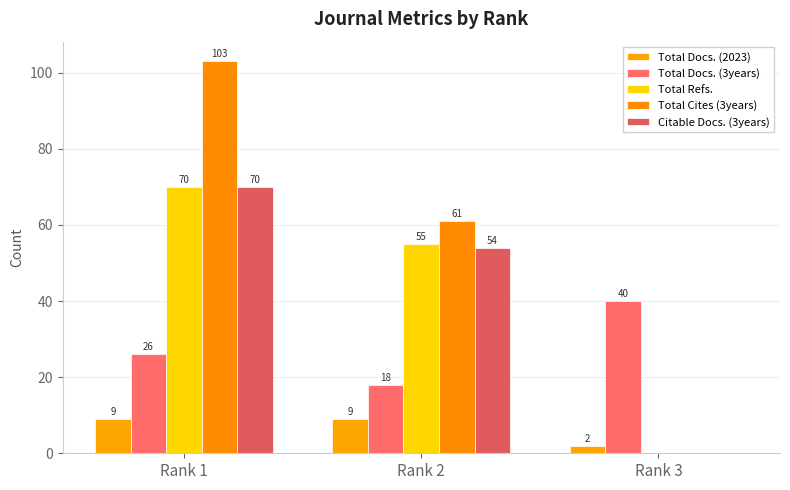

What is the average value of the Total Docs. (3years) series?

28